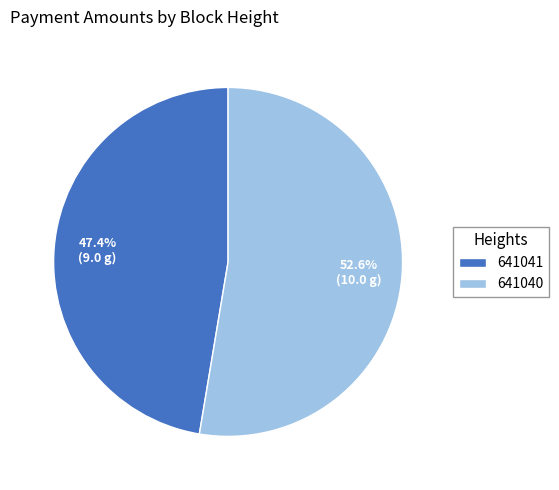

True or false: 641040 accounts for 67% of the total.

False